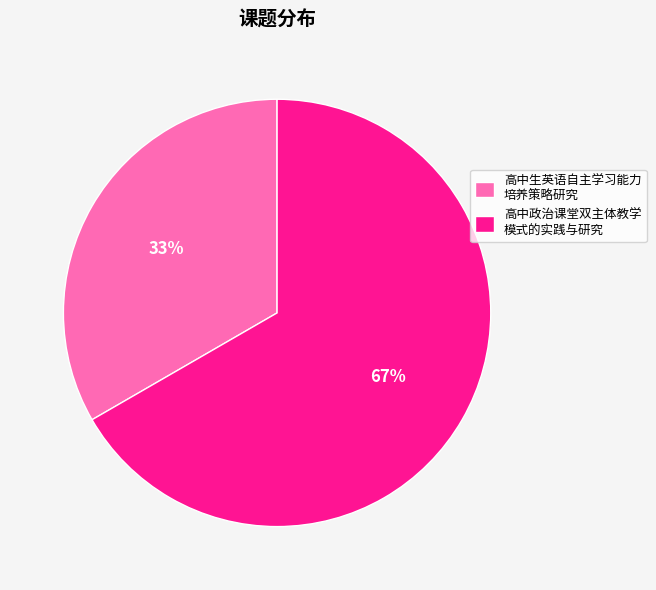

Which has a higher value, 高中政治课堂双主体教学 模式的实践与研究 or 高中生英语自主学习能力 培养策略研究?

高中政治课堂双主体教学 模式的实践与研究